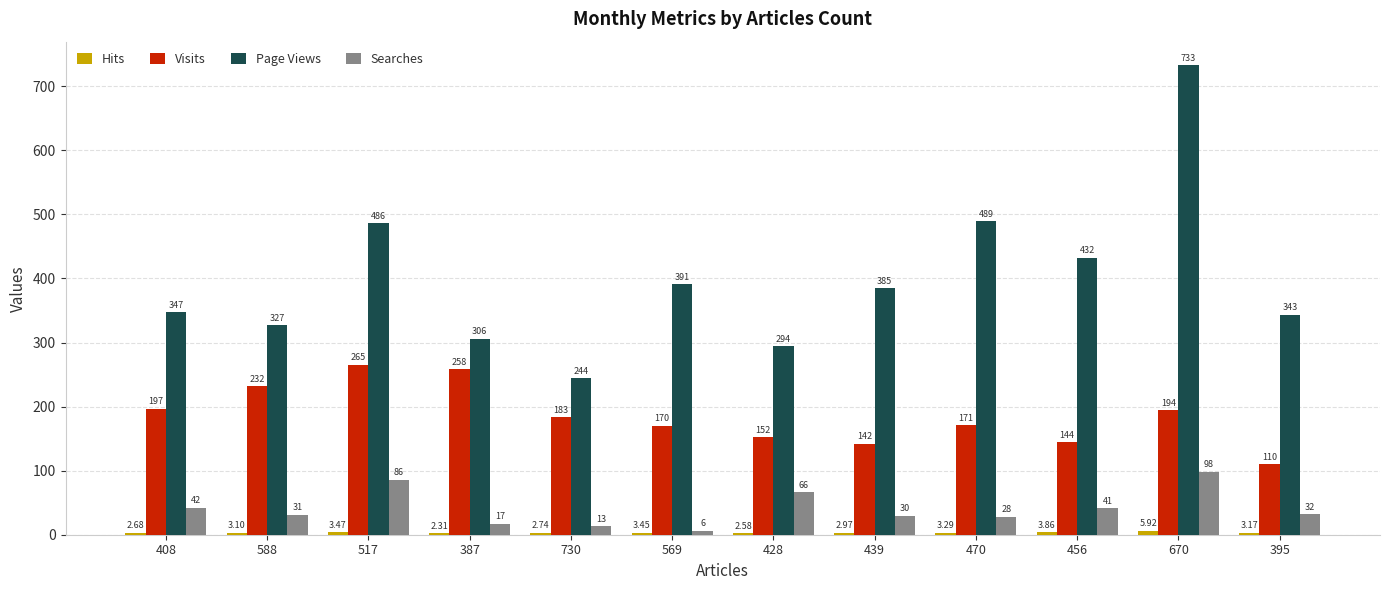

Is the value of Page Views at 428 greater than the value of Visits at 395?

Yes